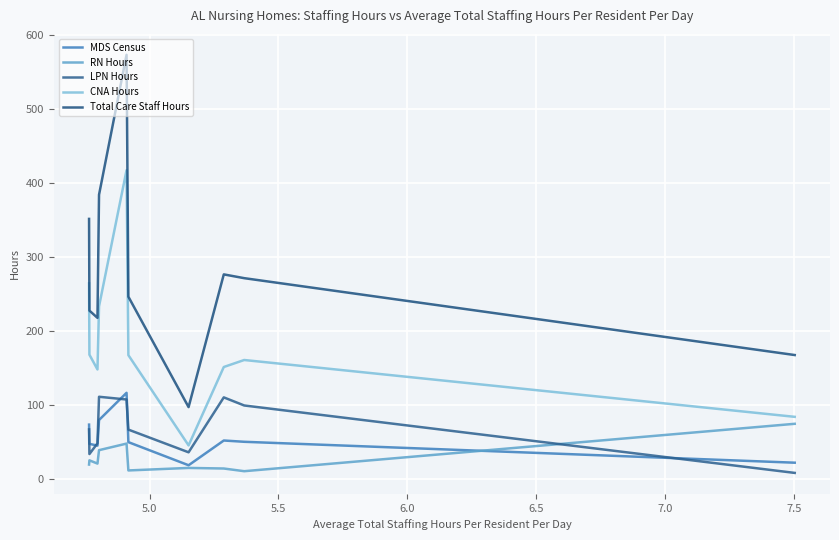

What is the highest value of the MDS Census series?

116.8